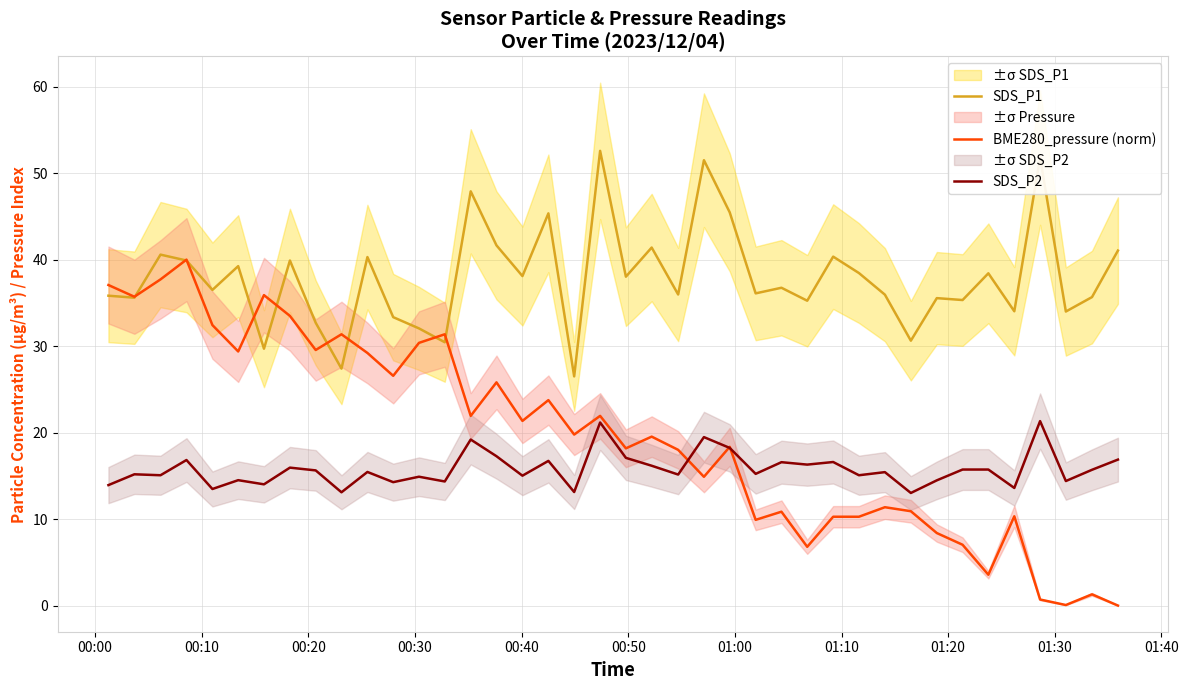

What is the highest value of the BME280_pressure (norm) series?

40.0